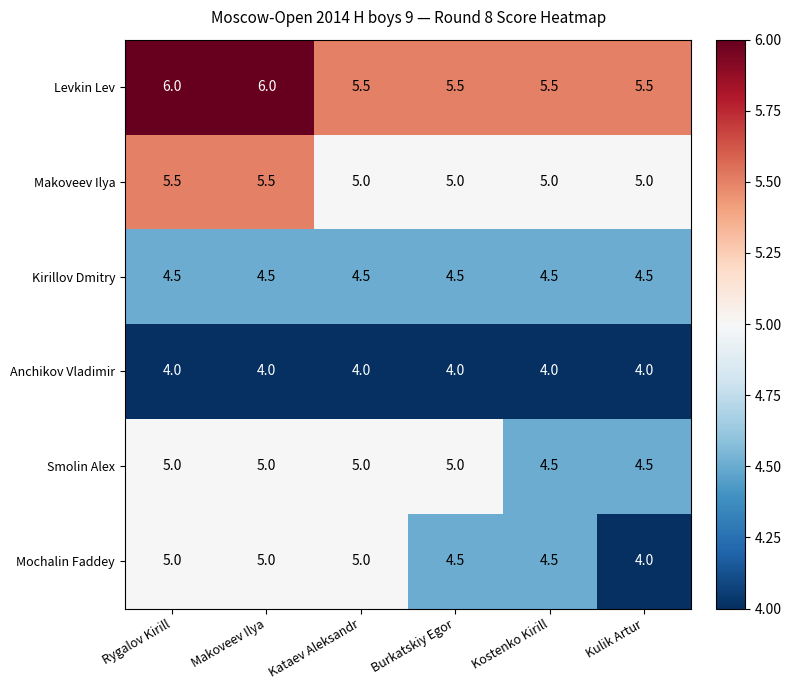

At how many categories does at least one series exceed 5?

6